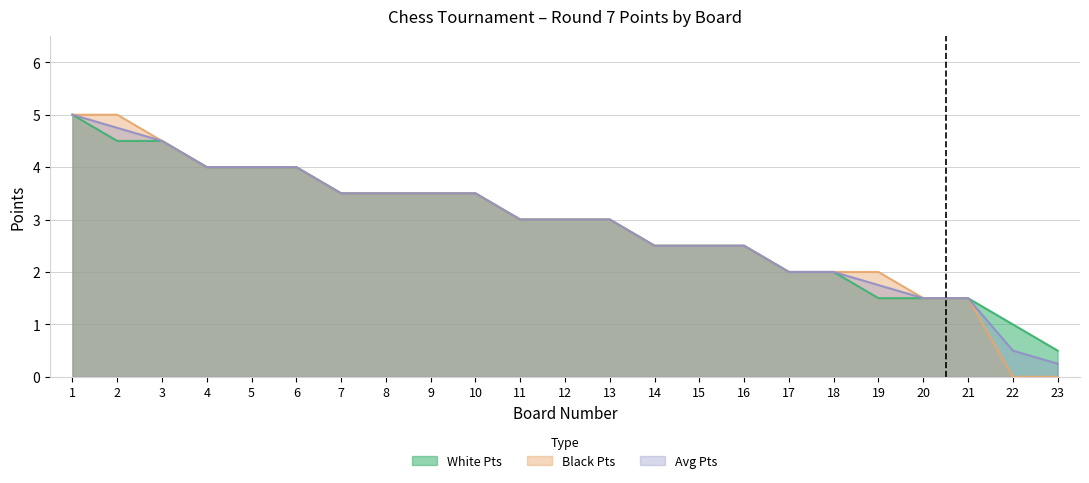

How many data points in White Pts are less than 3?

10